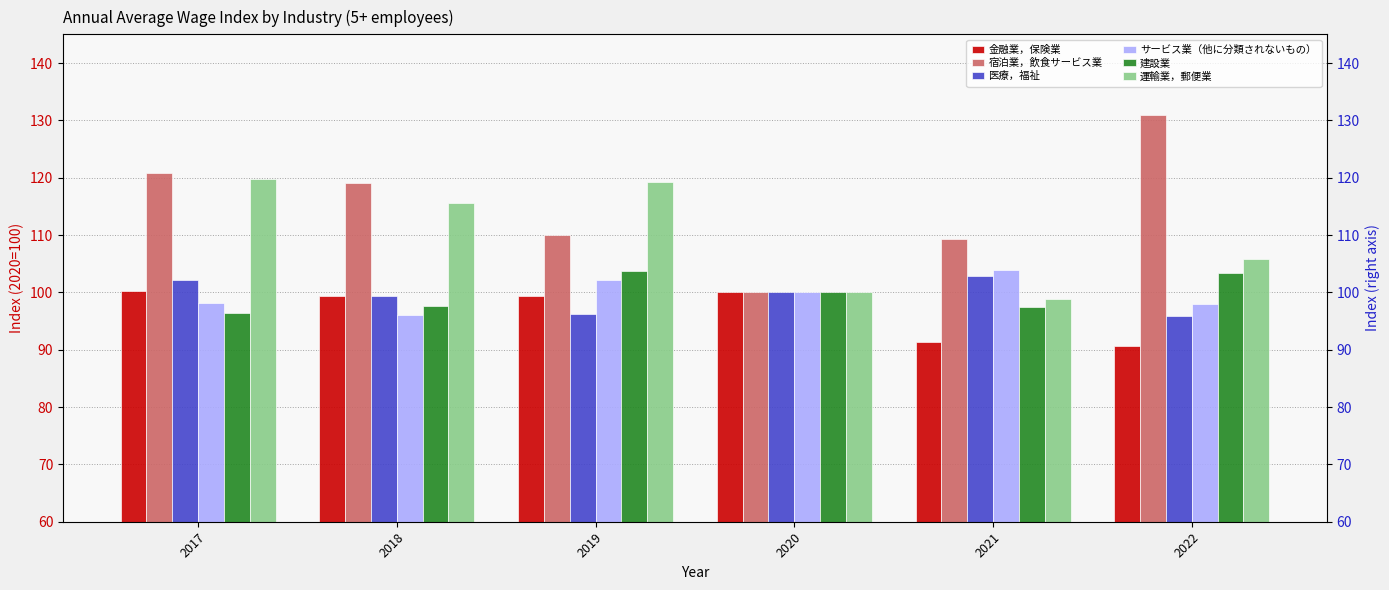

Between 2018 and 2021, which series saw the biggest shift?

運輸業，郵便業